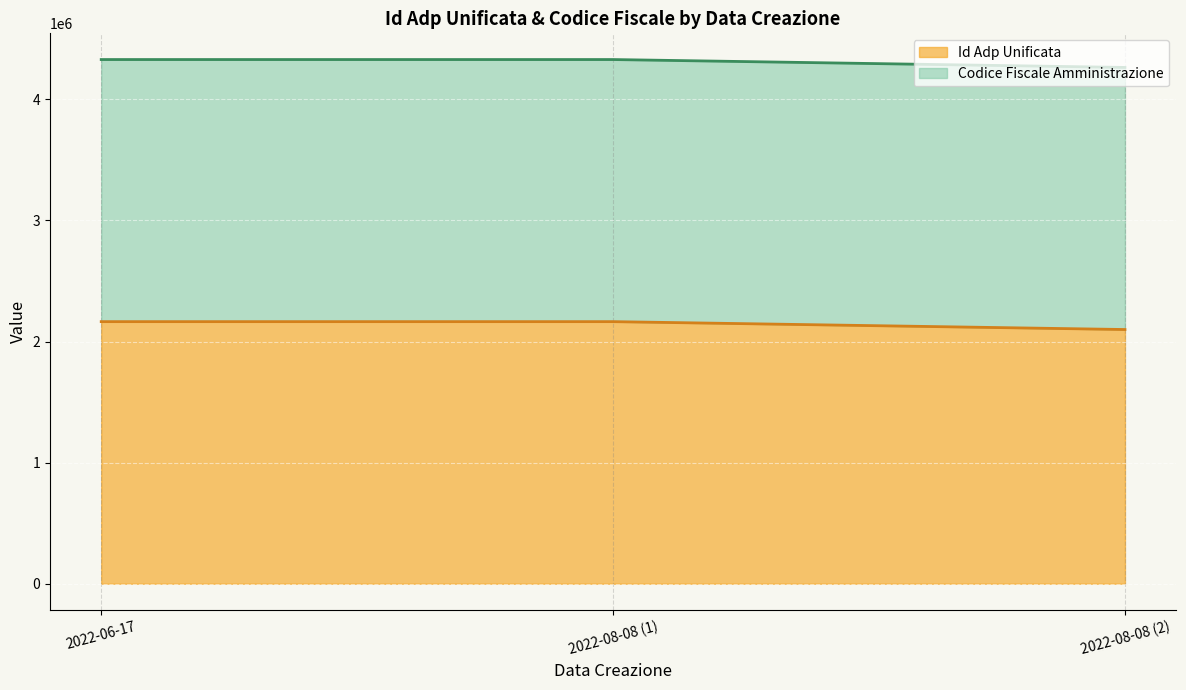

What value does the Id Adp Unificata series have at 2022-08-08 (2), to the nearest 50?

2098900